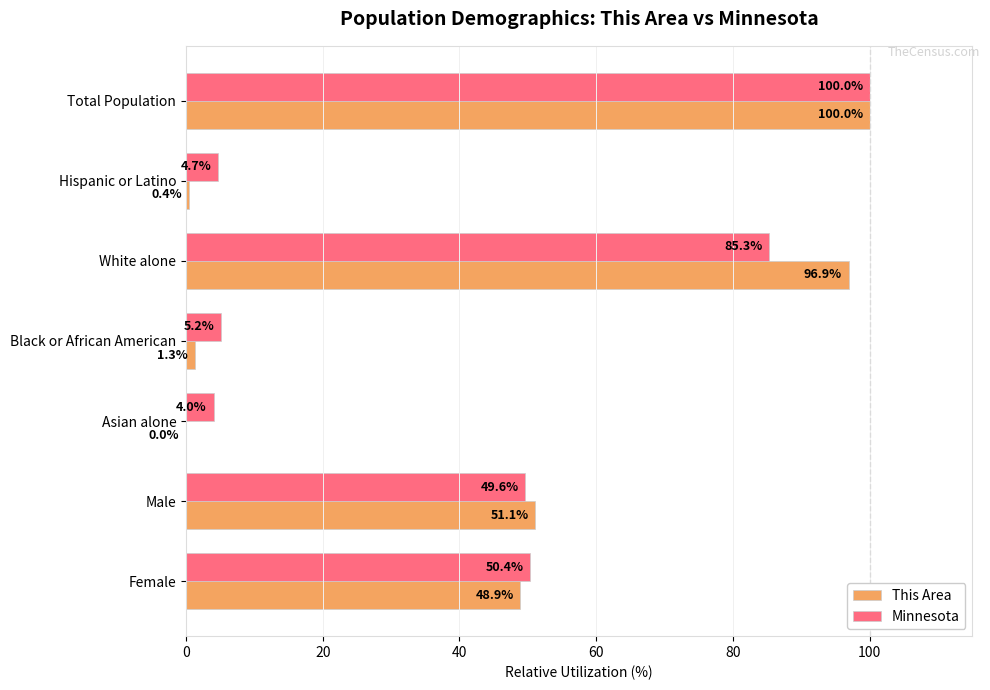

Is it true that This Area equals 0.4 at Hispanic or Latino?

True